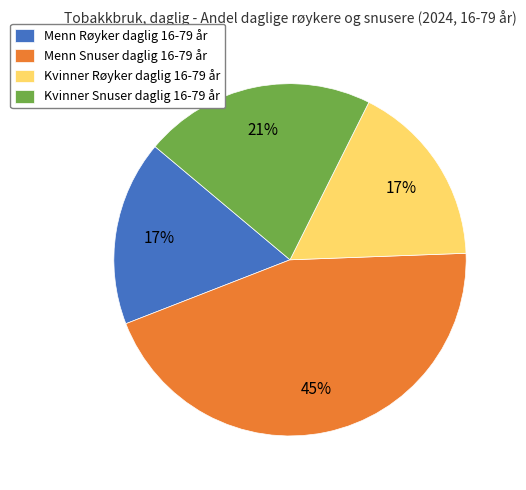

Which slice is the largest?

Menn Snuser daglig 16-79 år